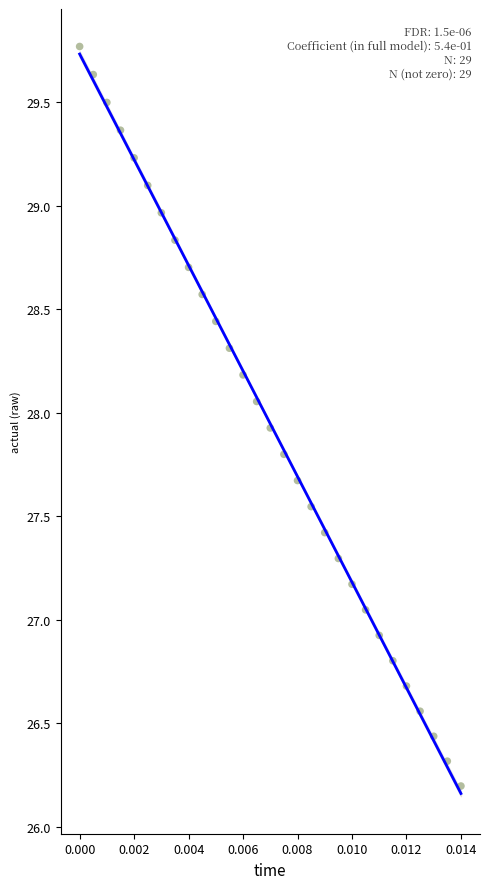

How many data points are displayed?

29